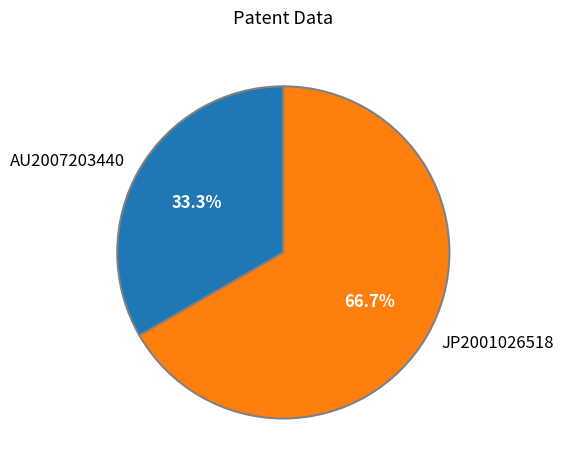

Is it true that JP2001026518 is 53% of the pie?

False